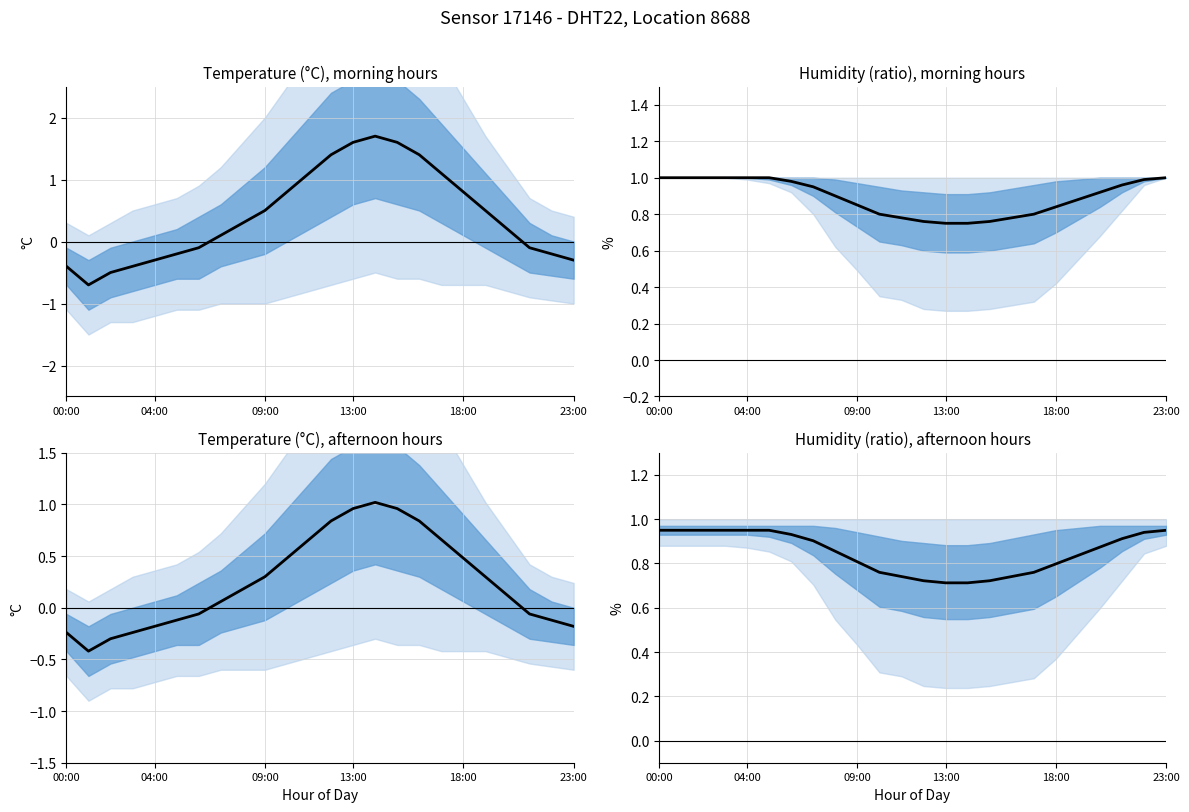

At 09:00, list the series in order from largest to smallest.

mean humidity, mean temperature